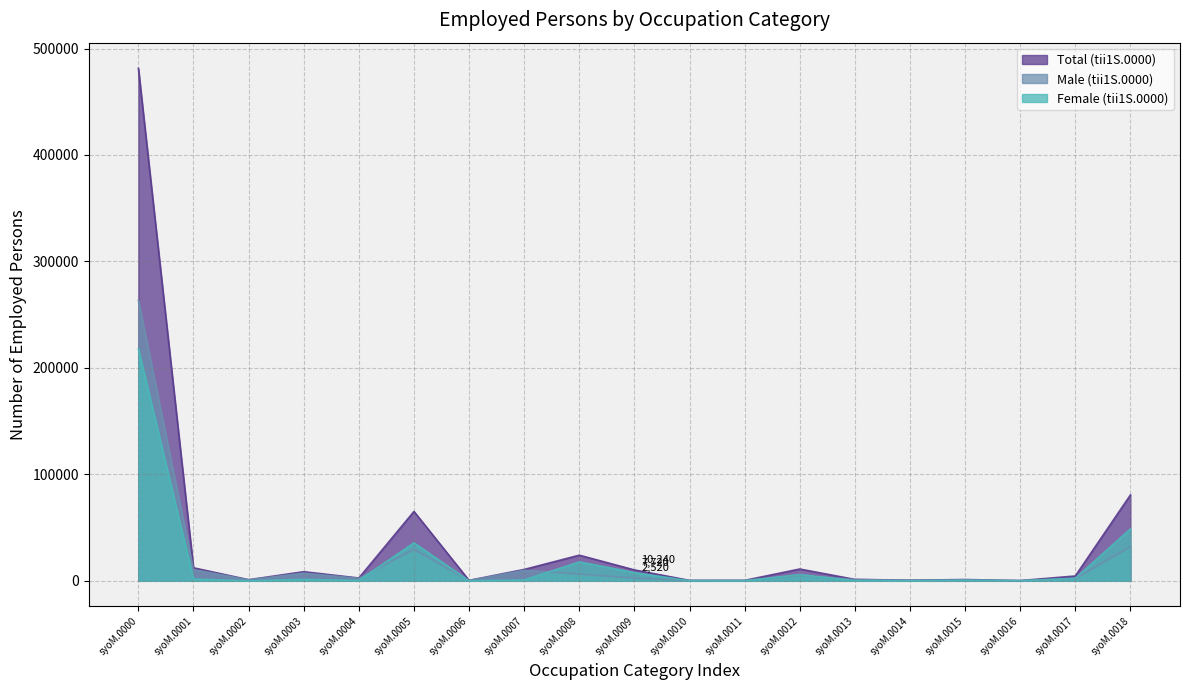

Where is the first local maximum for Male (tii1S.0000)?

syoM.0003